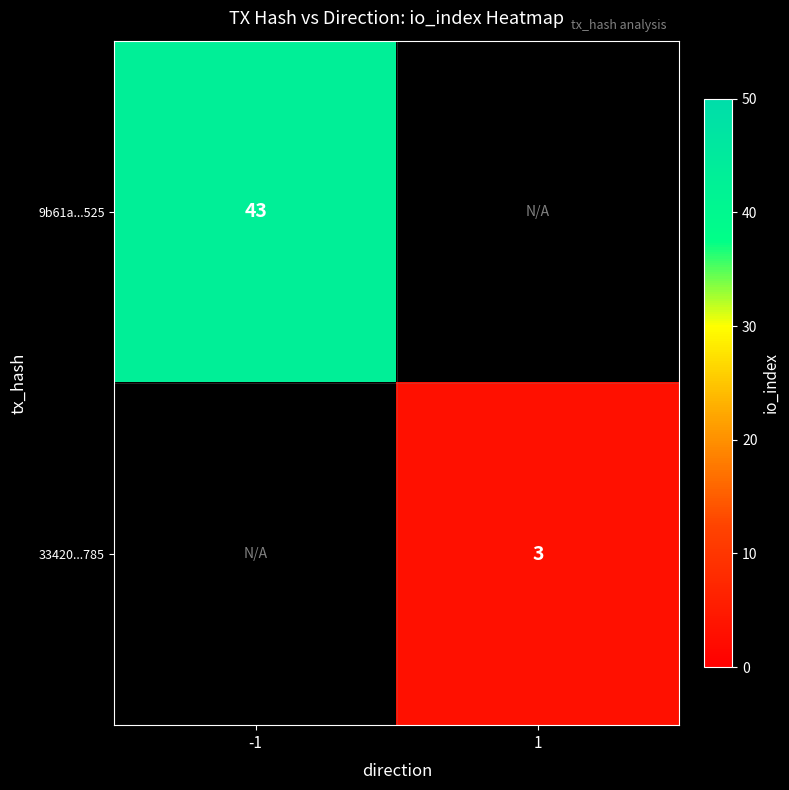

The 9b61a...525 series shows 43 at -1. True or false?

True